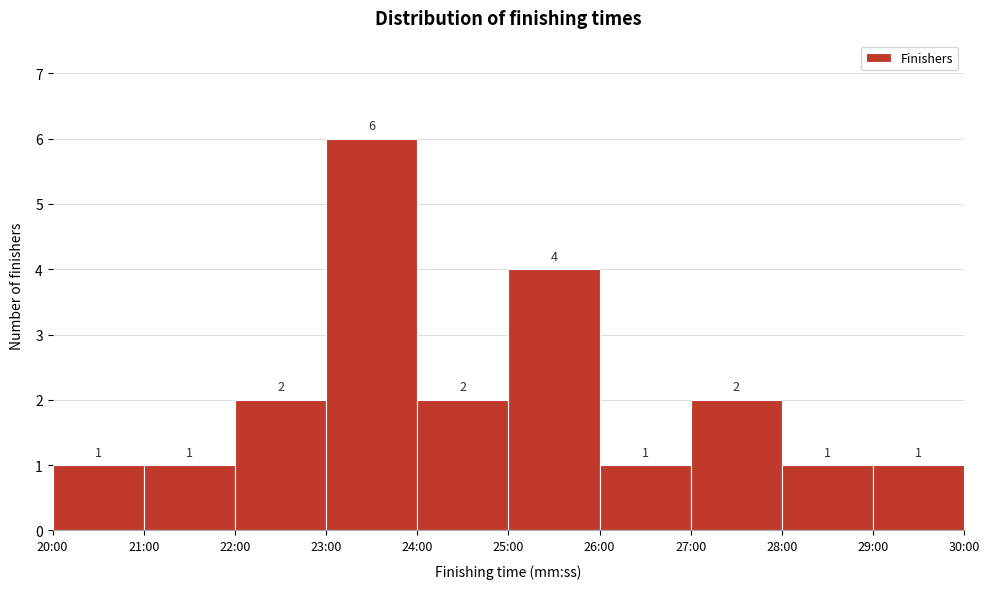

Reading left to right, transcribe all the data shown in this chart.

1	1	2	6	2	4	1	2	1	1